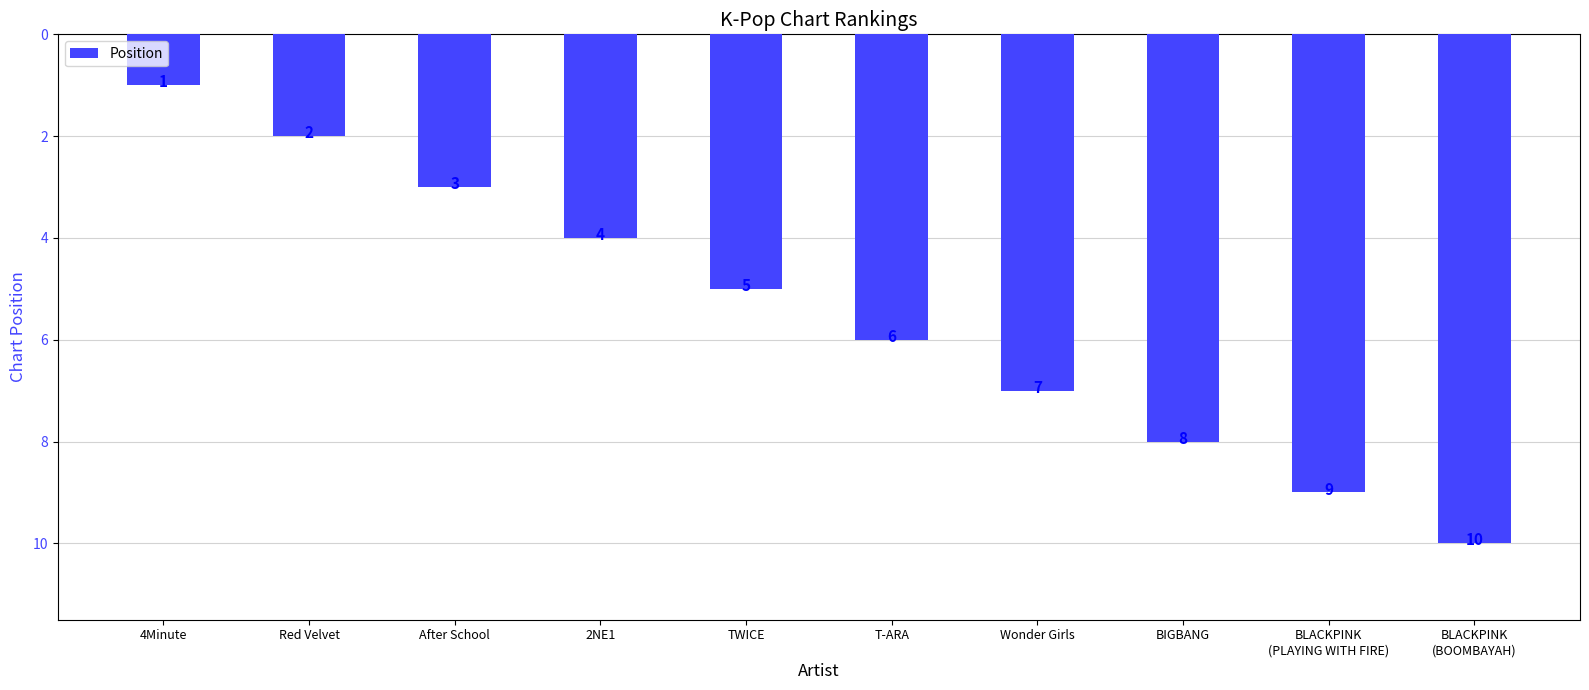

Reading left to right, extract all data points from this chart.

4Minute=1	Red Velvet=2	After School=3	2NE1=4	TWICE=5	T-ARA=6	Wonder Girls=7	BIGBANG=8	BLACKPINK
(PLAYING WITH FIRE)=9	BLACKPINK
(BOOMBAYAH)=10